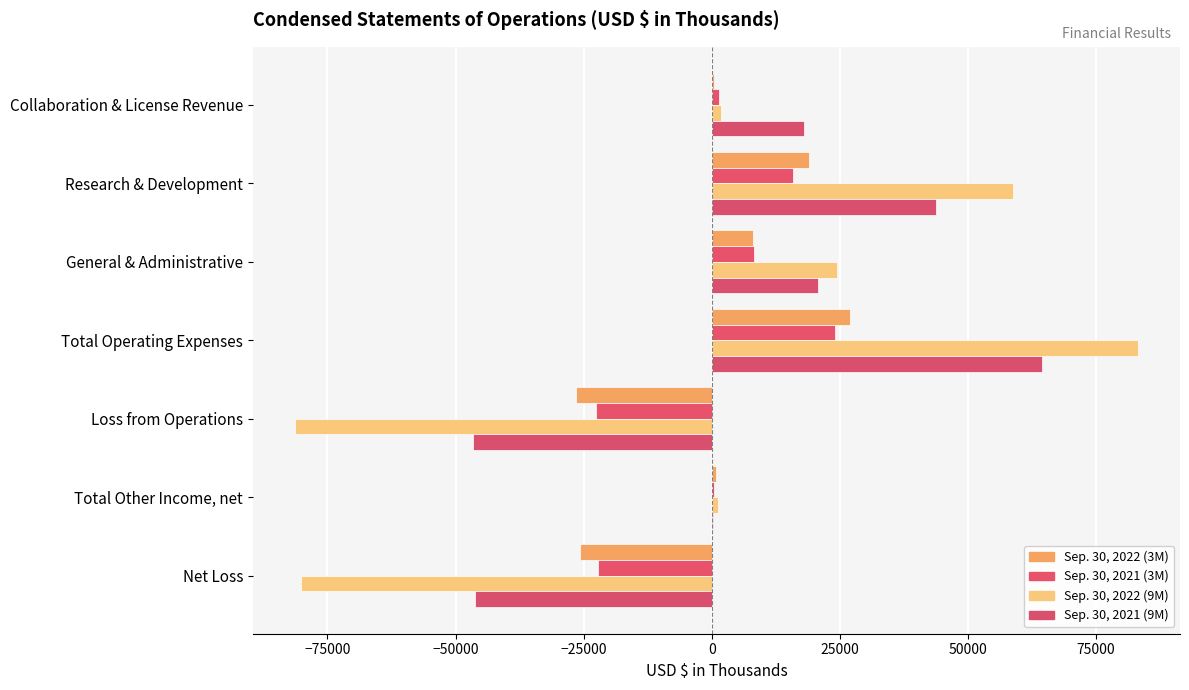

What is the difference between the second highest and second lowest values in the Sep. 30, 2022 (9M) series?

138868